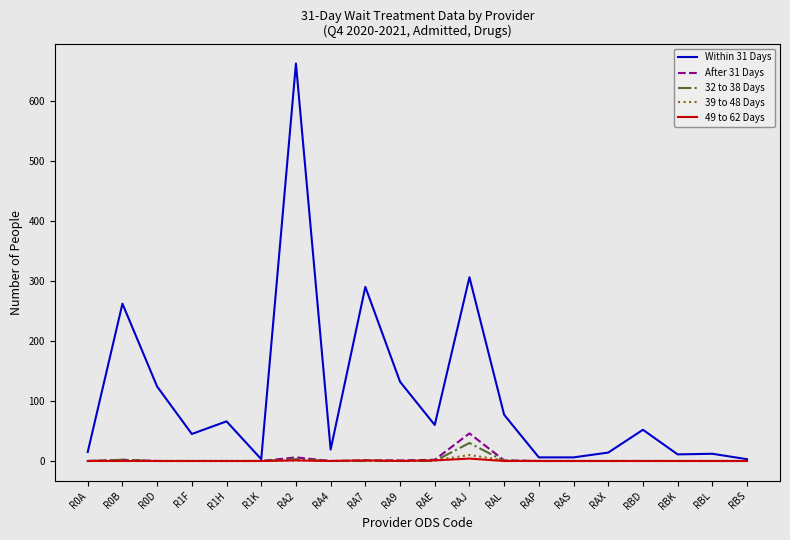

Which series has the widest spread of values?

Within 31 Days